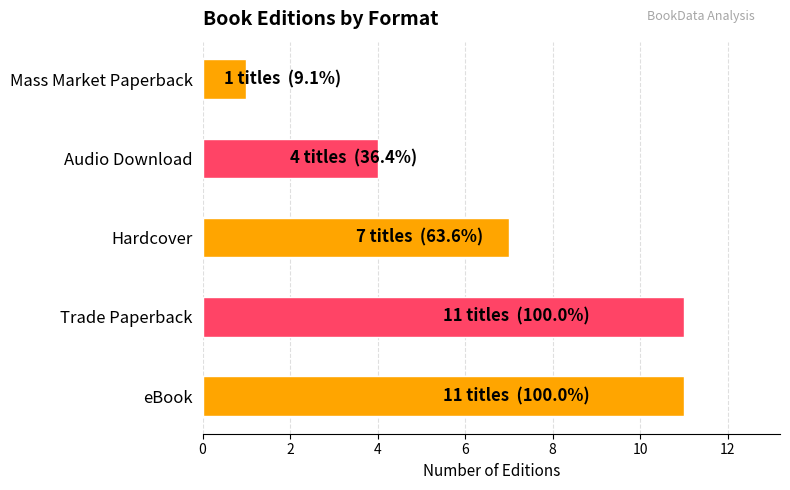

What is the maximum value shown in the chart?

11